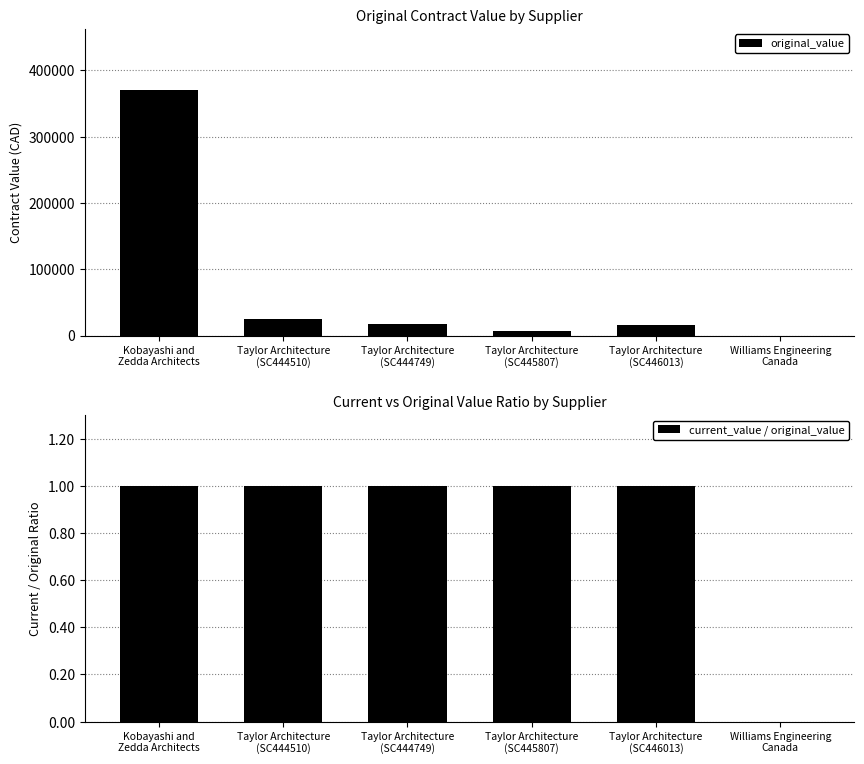

Reading right to left, extract all data points from this chart.

original_value: Williams Engineering
Canada=0	Taylor Architecture
(SC446013)=16160	Taylor Architecture
(SC445807)=6230	Taylor Architecture
(SC444749)=17485	Taylor Architecture
(SC444510)=24430	Kobayashi and
Zedda Architects=370000
current_value / original_value: Williams Engineering
Canada=0	Taylor Architecture
(SC446013)=1	Taylor Architecture
(SC445807)=1	Taylor Architecture
(SC444749)=1	Taylor Architecture
(SC444510)=1	Kobayashi and
Zedda Architects=1